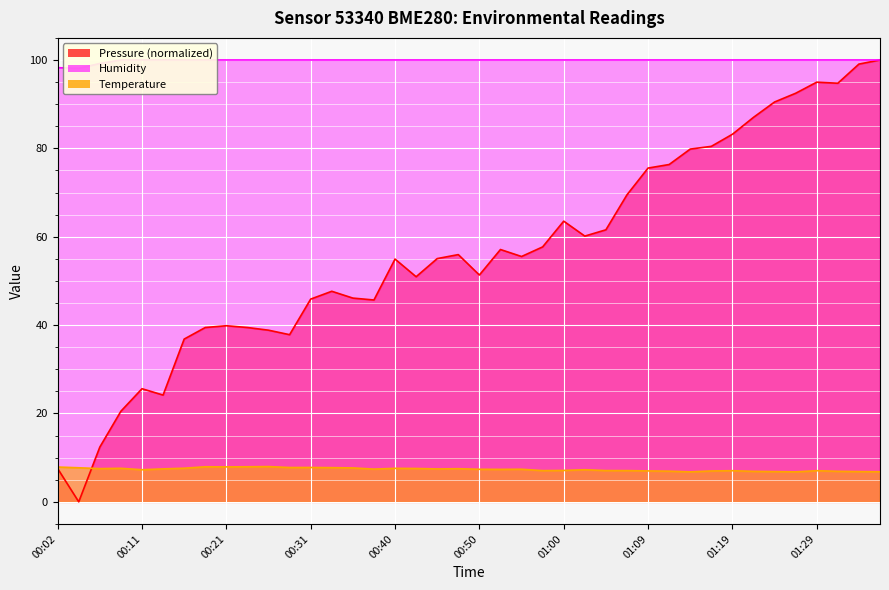

What is the label of the 2nd point from the right?

01:34